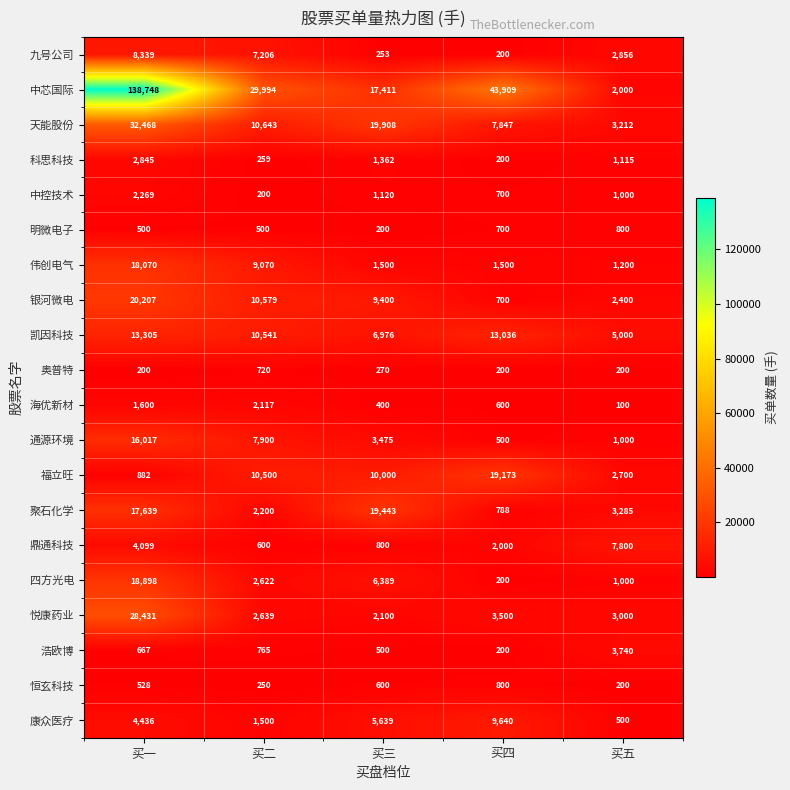

Where does the 银河微电 series first go above 9400?

买一